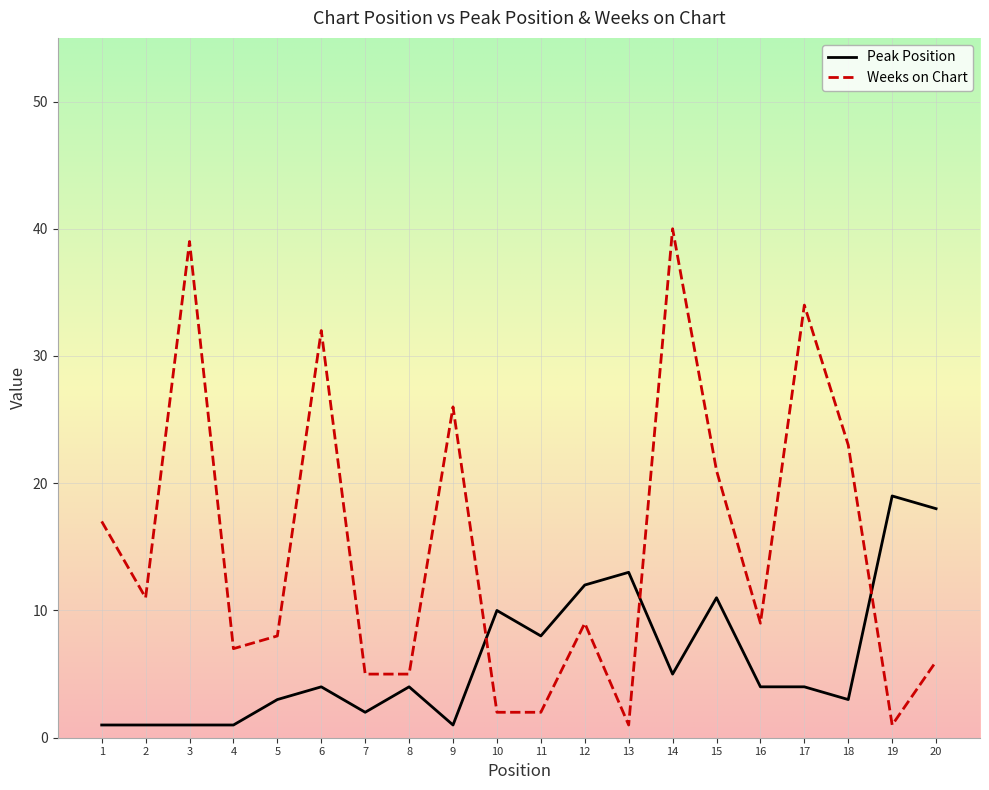

Where does the Weeks on Chart series first go above 9?

1